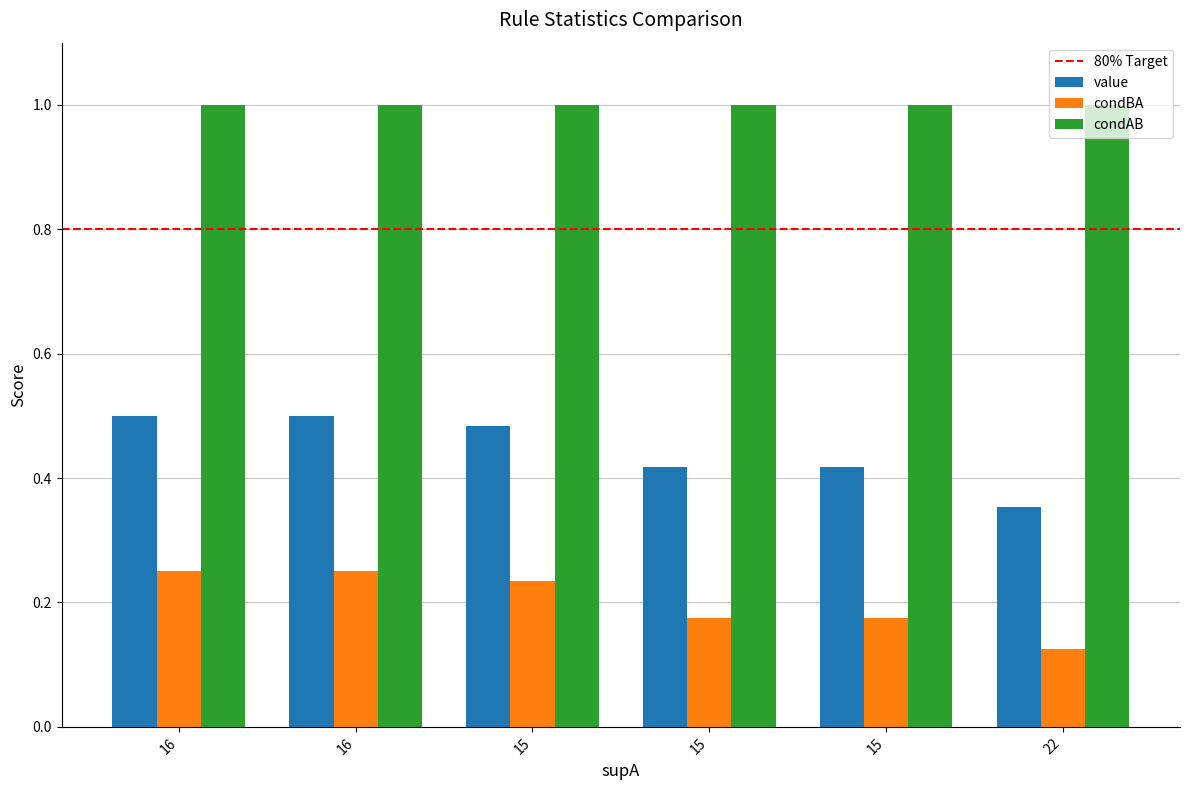

Does the chart contain stacked bars?

No